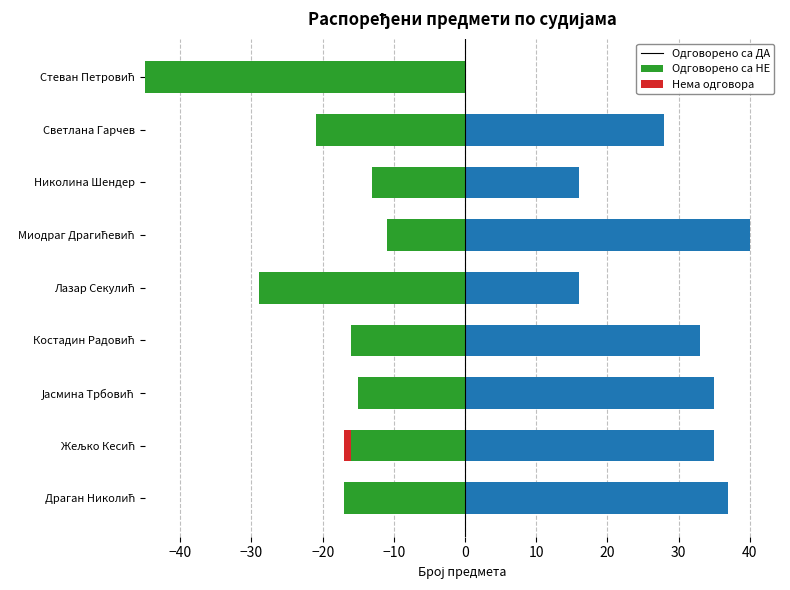

What is the average value of the Одговорено са ДА series?

27